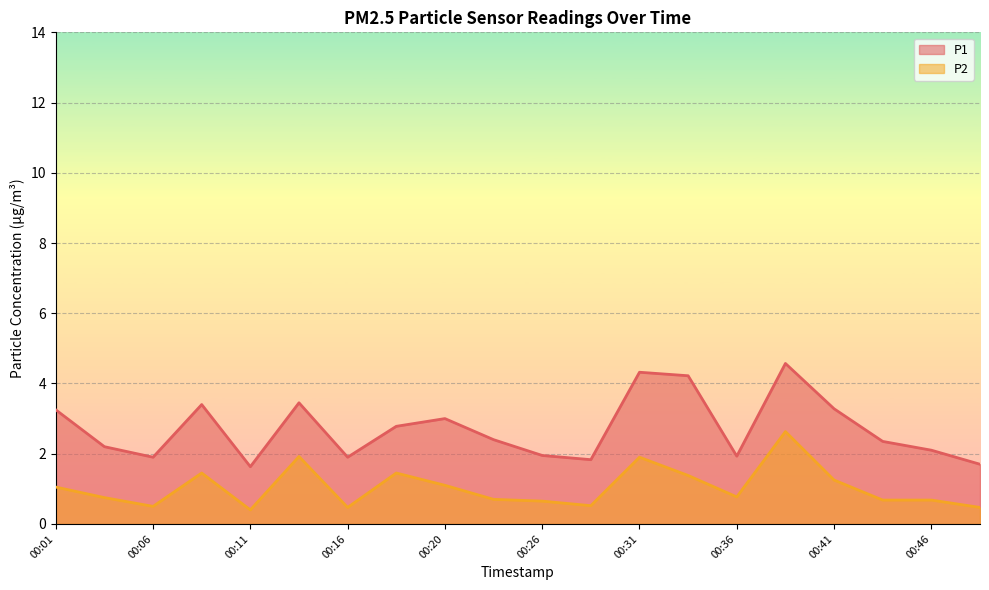

List the series in order of their peak value, lowest first.

P2, P1